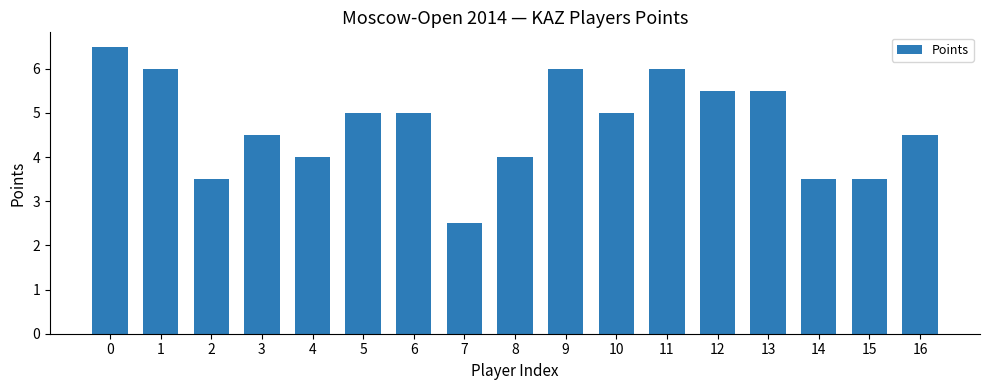

How many data points does each series have?

17